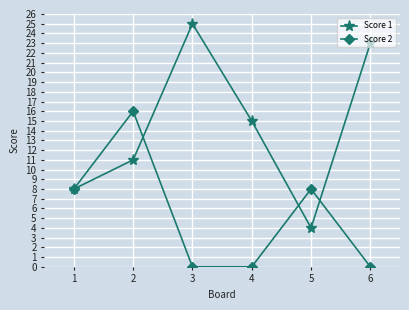

What is the difference between the second highest and second lowest values in the Score 1 series?

15